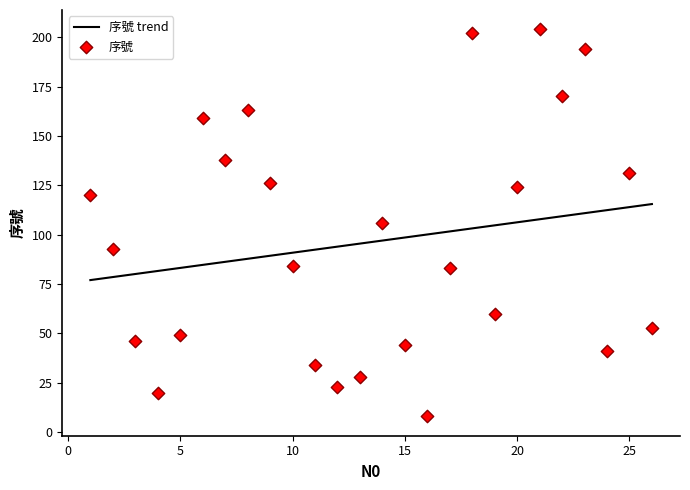

Approximately how many times larger is the value at 24 compared to 18?

0.2